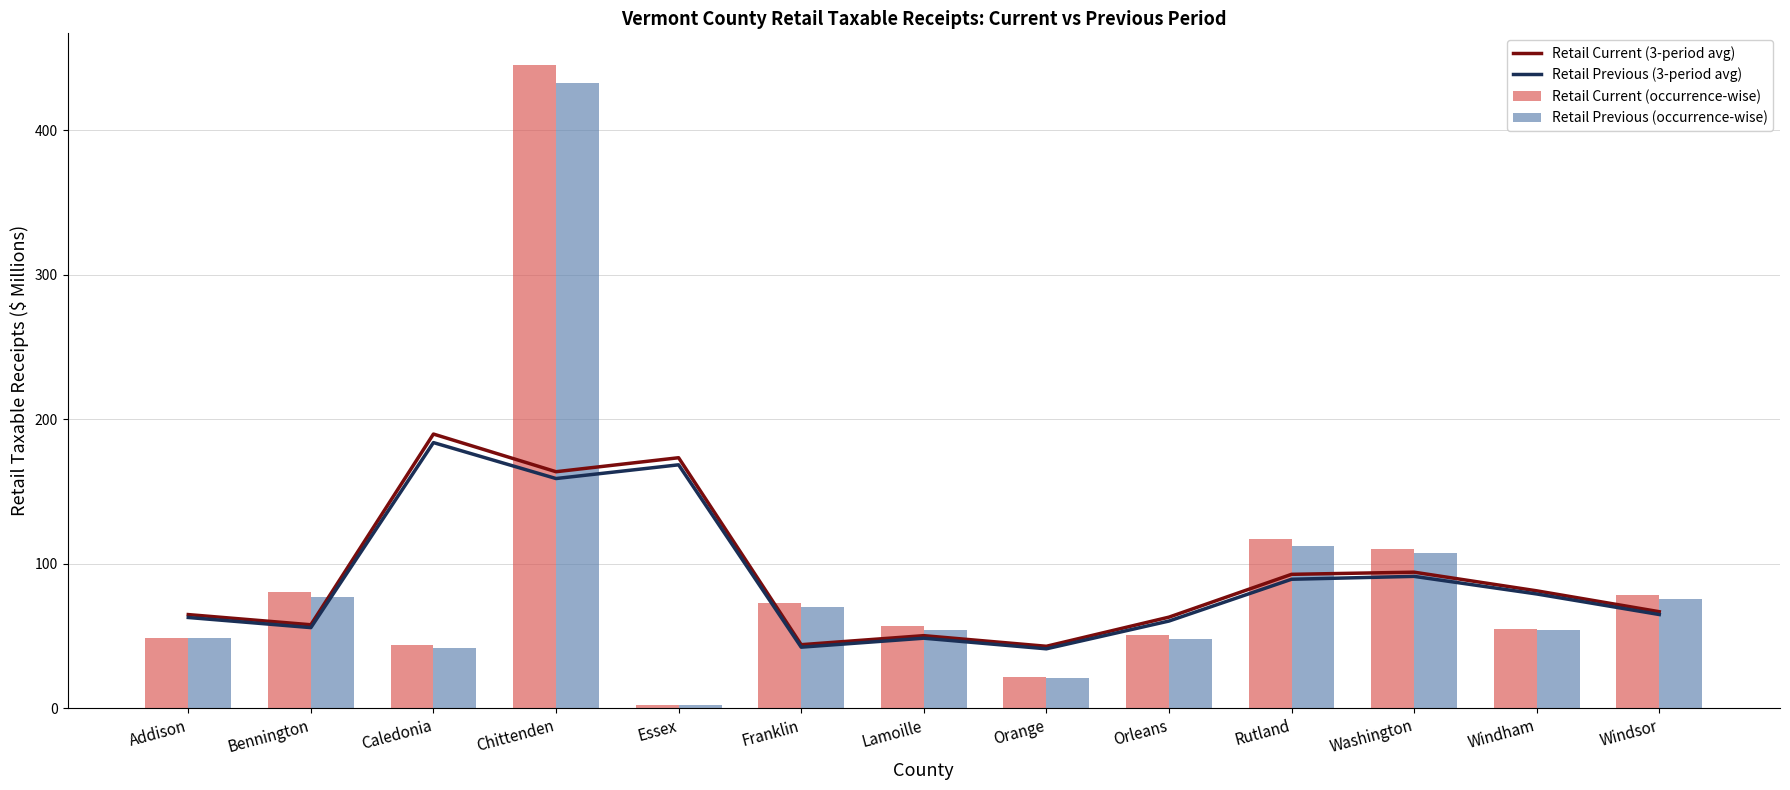

The value of Retail Current (occurrence-wise) at Bennington is 140.0. True or false?

False